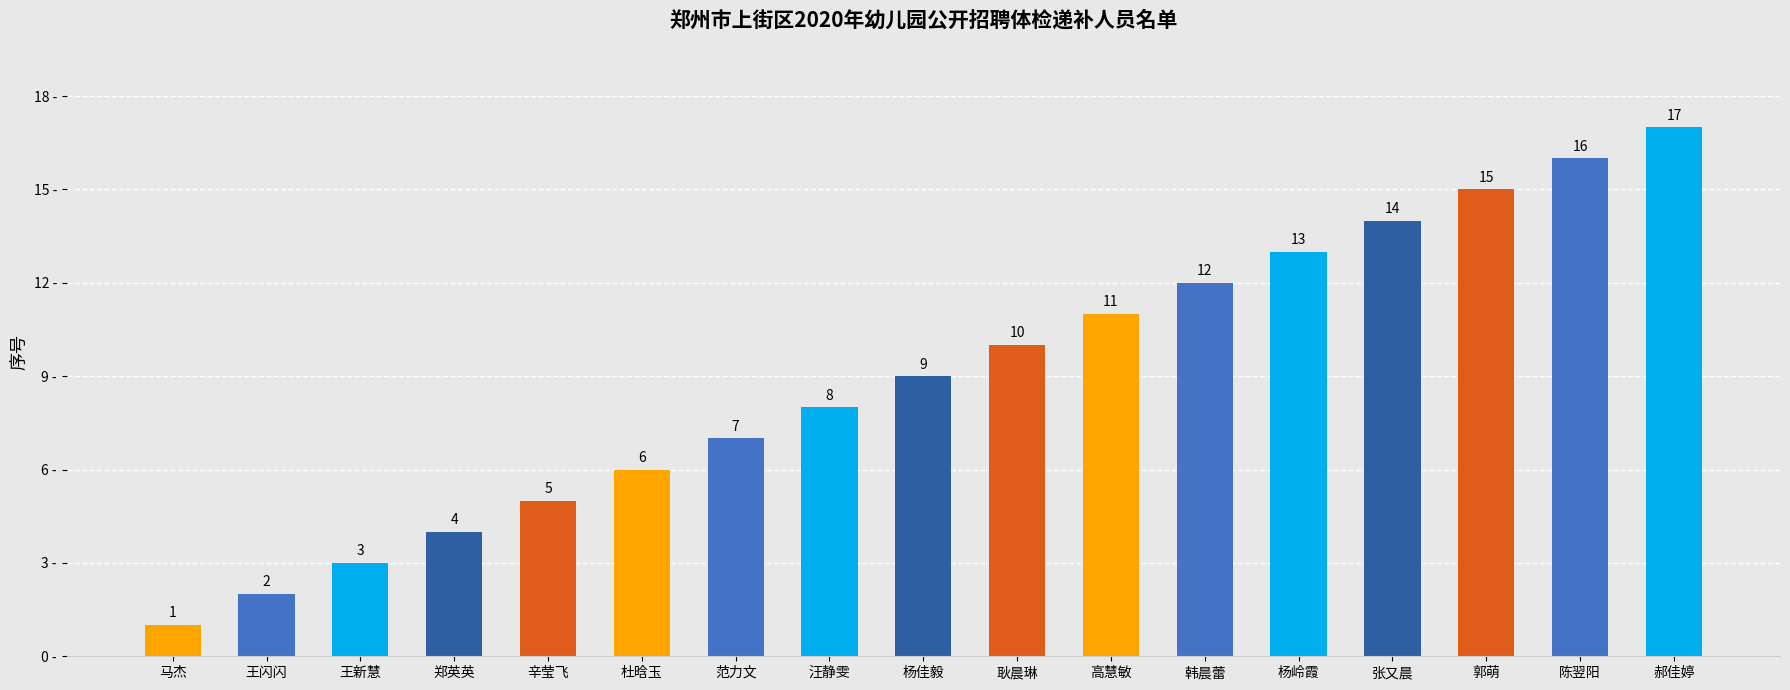

How many series are shown in this chart?

1